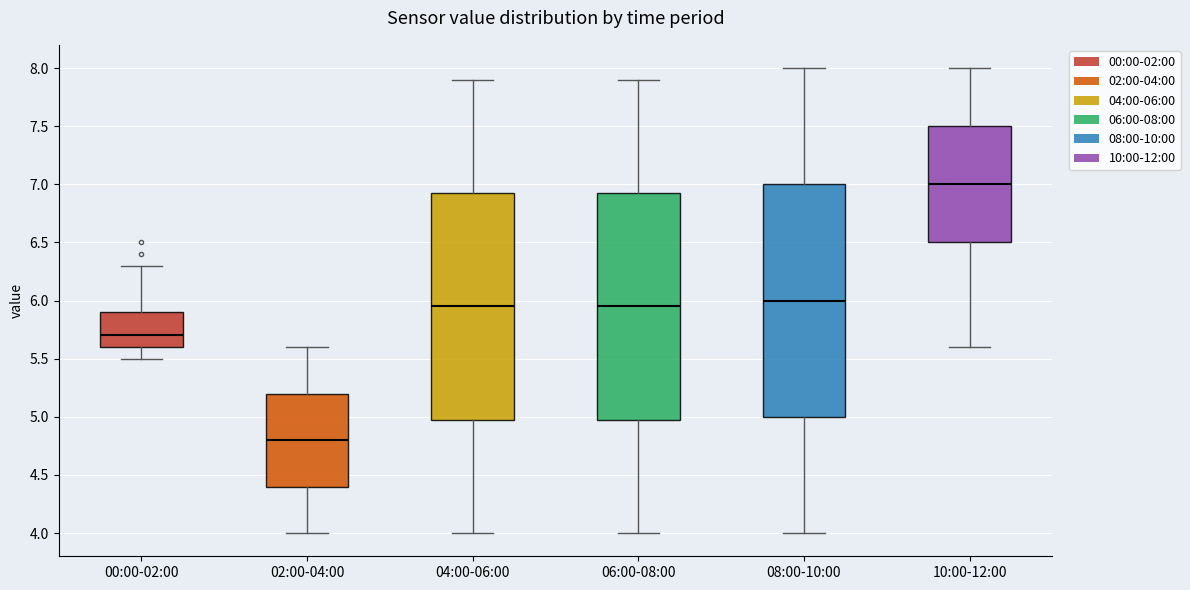

Which box has the highest median line?

10:00-12:00